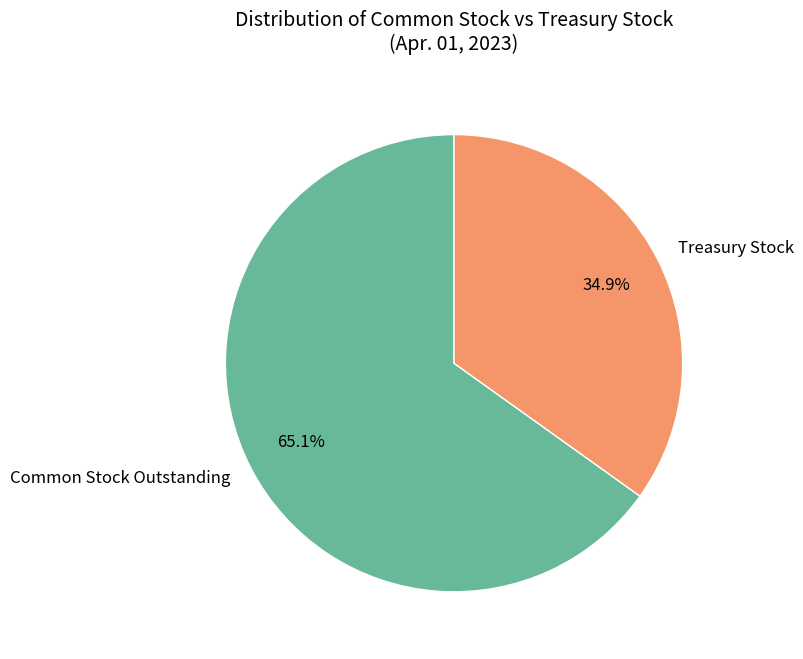

Which has a higher value, Treasury Stock or Common Stock Outstanding?

Common Stock Outstanding